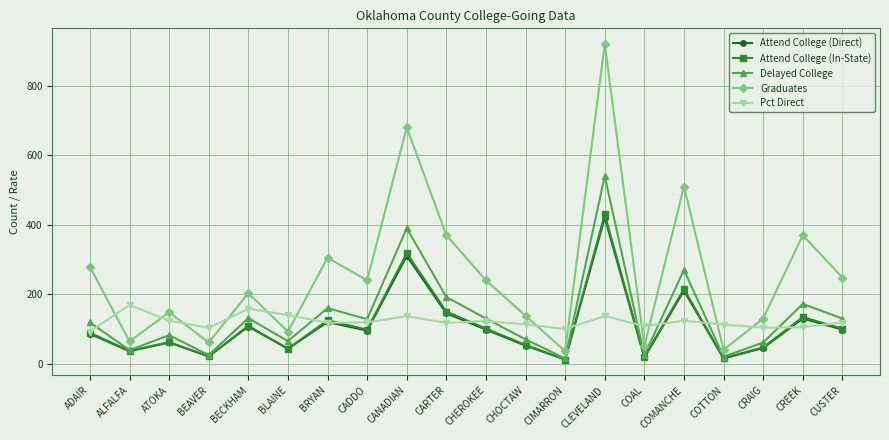

Count the number of categories in the chart.

20